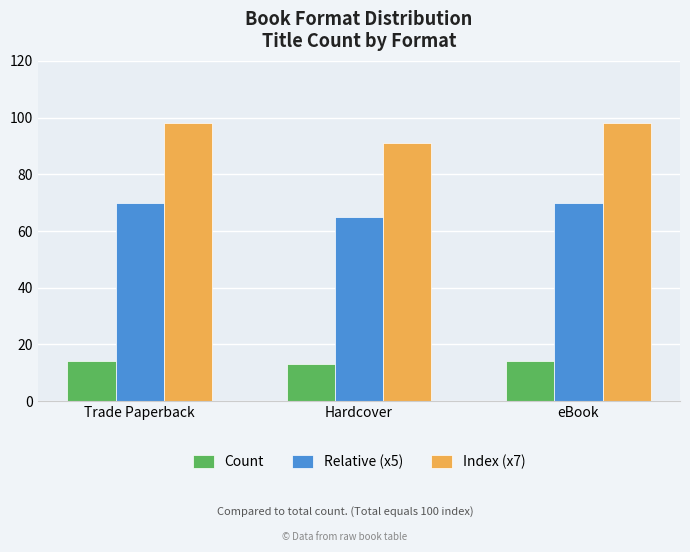

What are all the series names shown in the legend?

Count, Relative (x5), Index (x7)